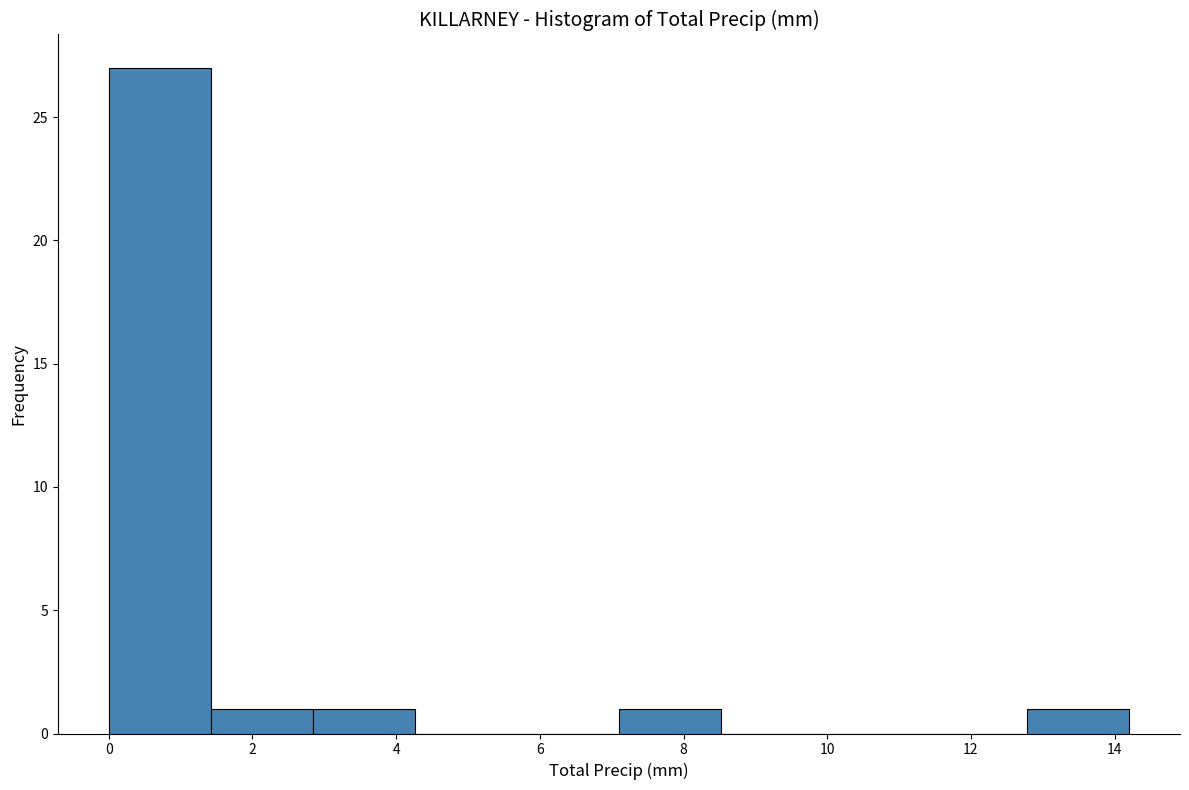

Which range on the x-axis has the tallest bar?

0.00 to 1.42